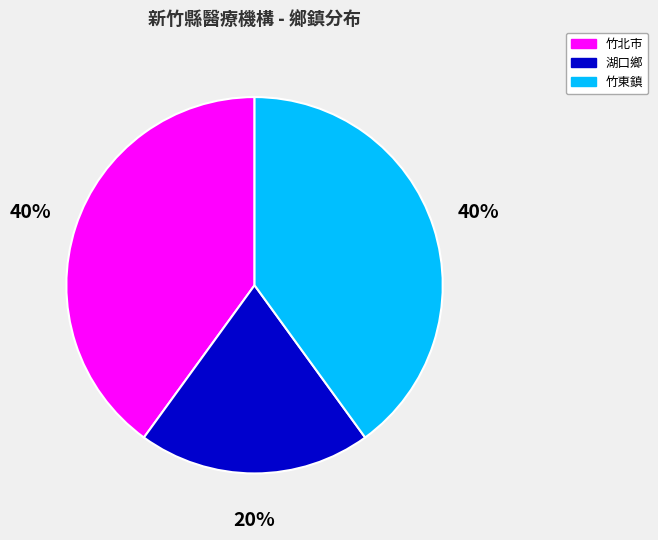

What is the smallest slice in the pie chart?

湖口鄉